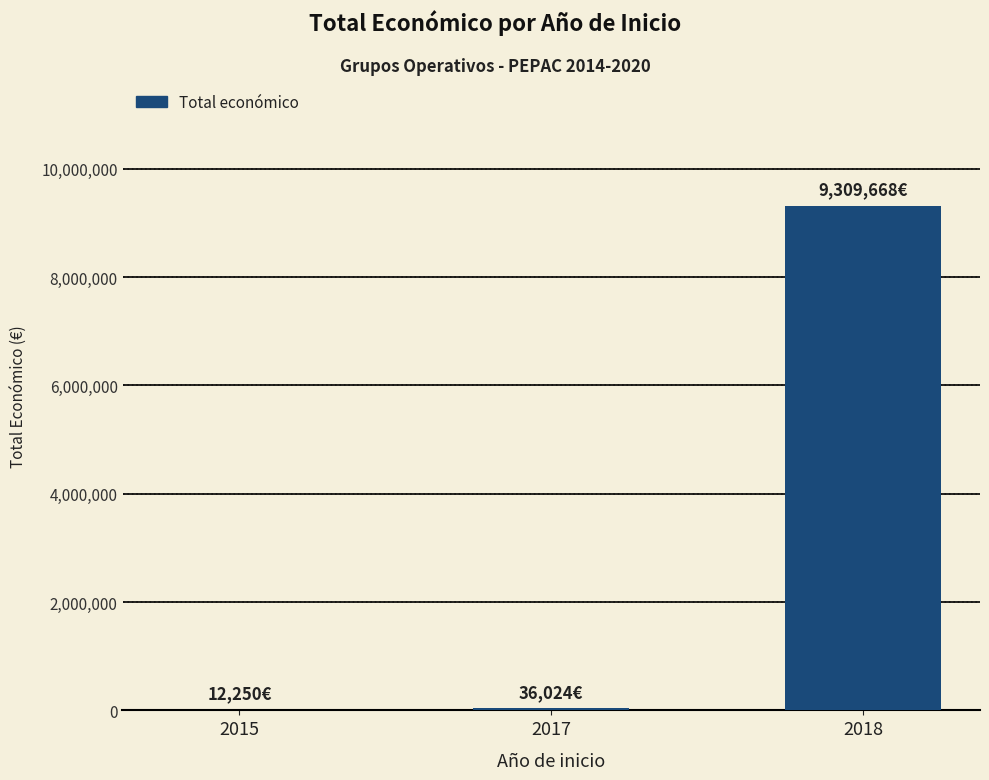

What is the change in value from 2015 to 2017?

+23774